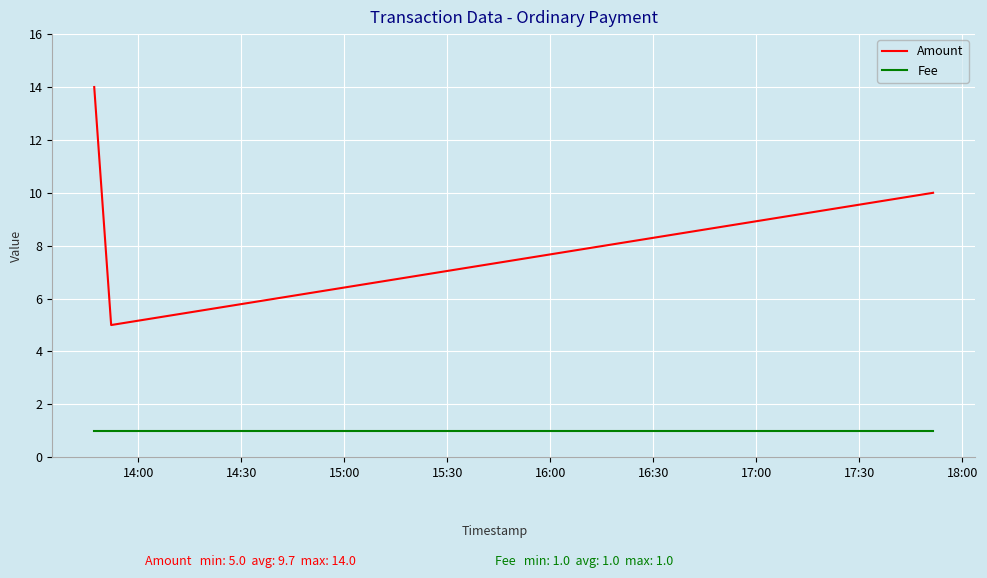

What is the difference between the second highest and minimum values in the Amount series?

5